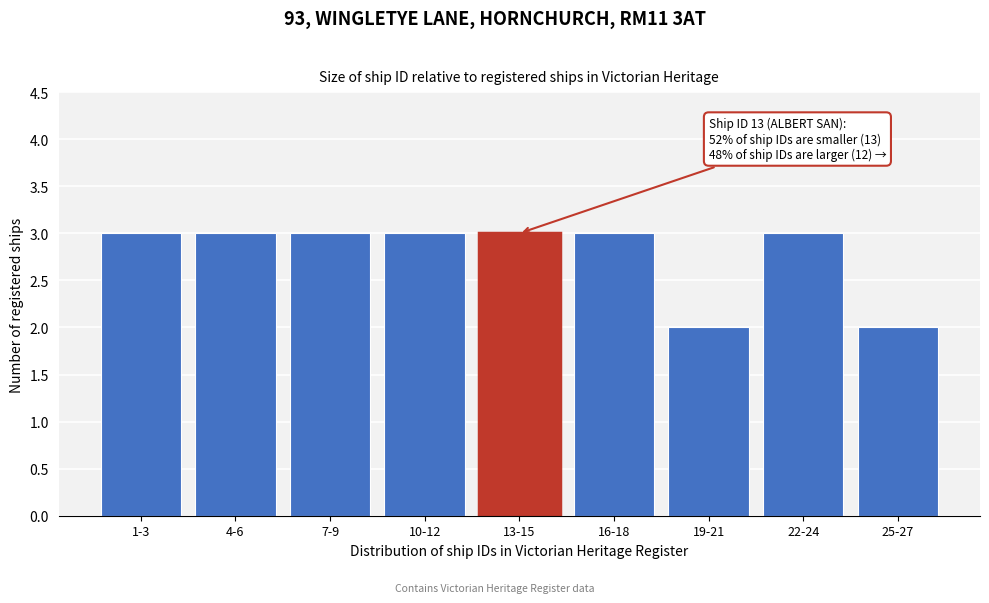

Reading right to left, what are all the values shown in this chart?

2	3	2	3	3	3	3	3	3